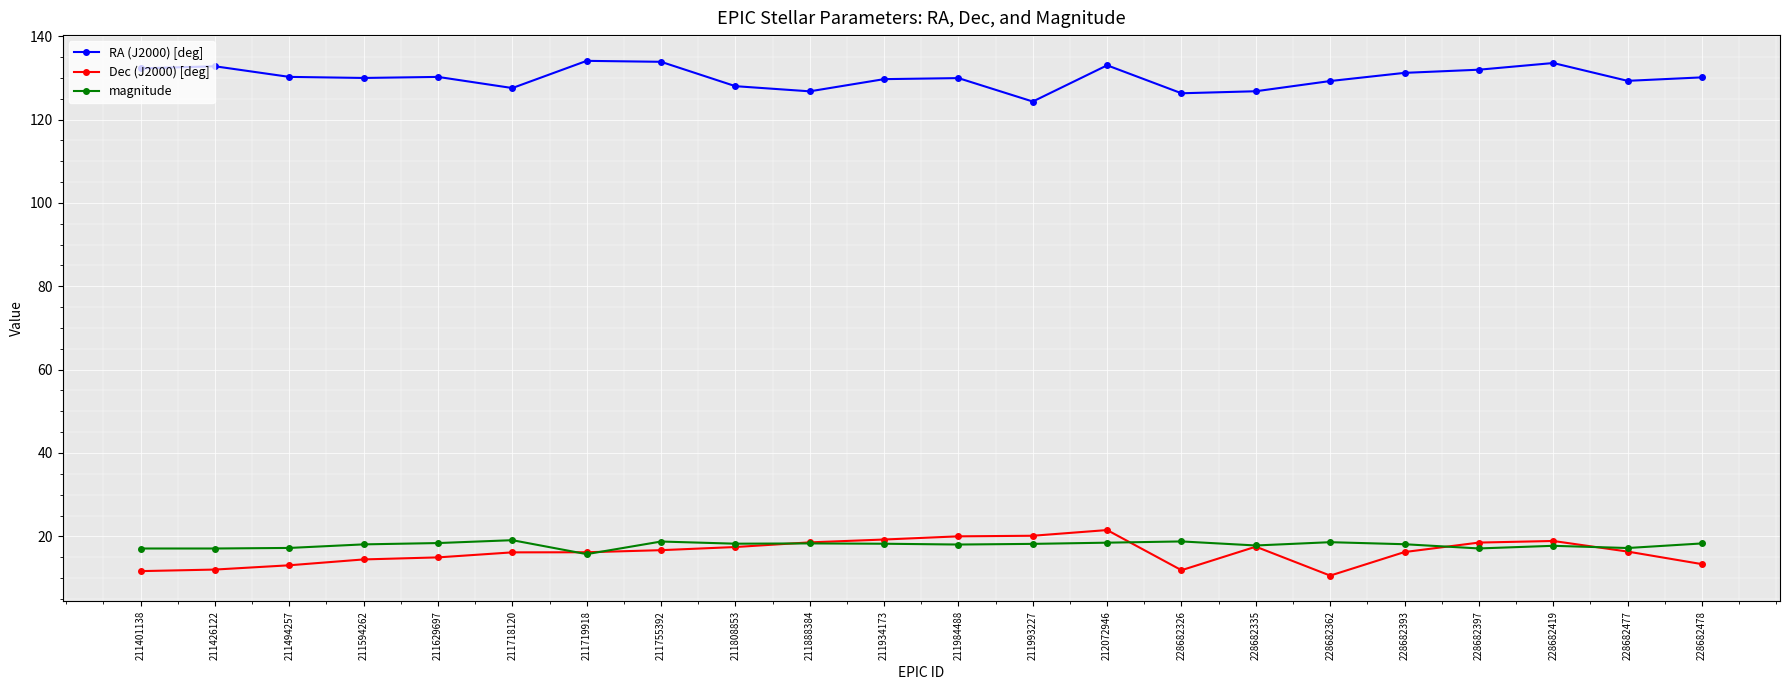

Which series has the largest total across all categories?

RA (J2000) [deg]